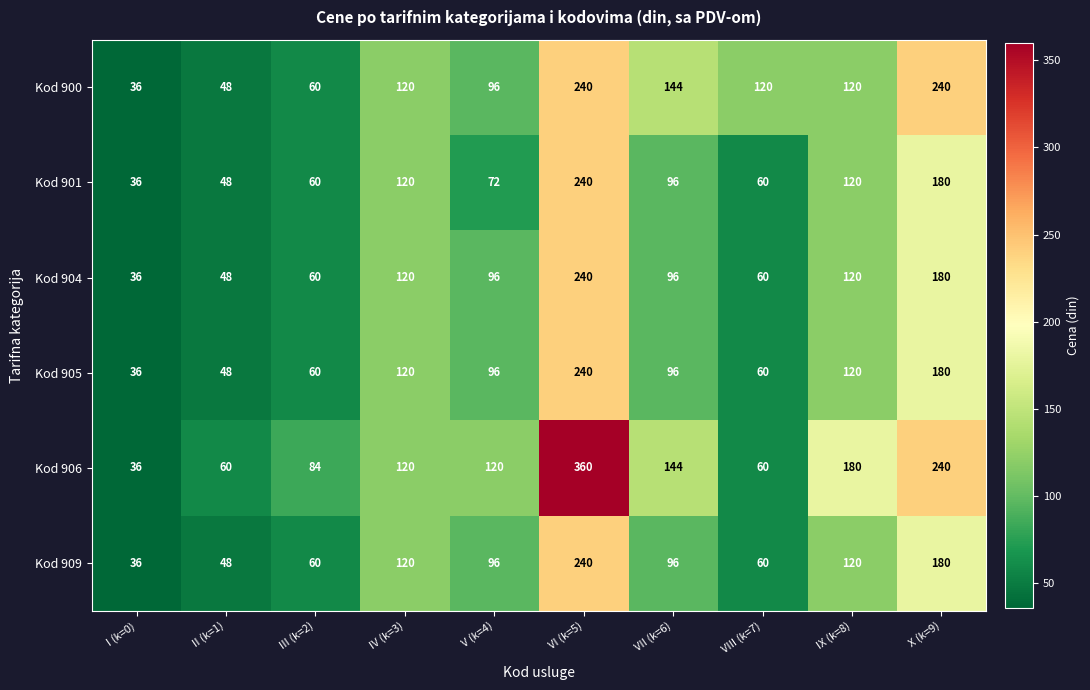

Count the number of data series in this chart.

6